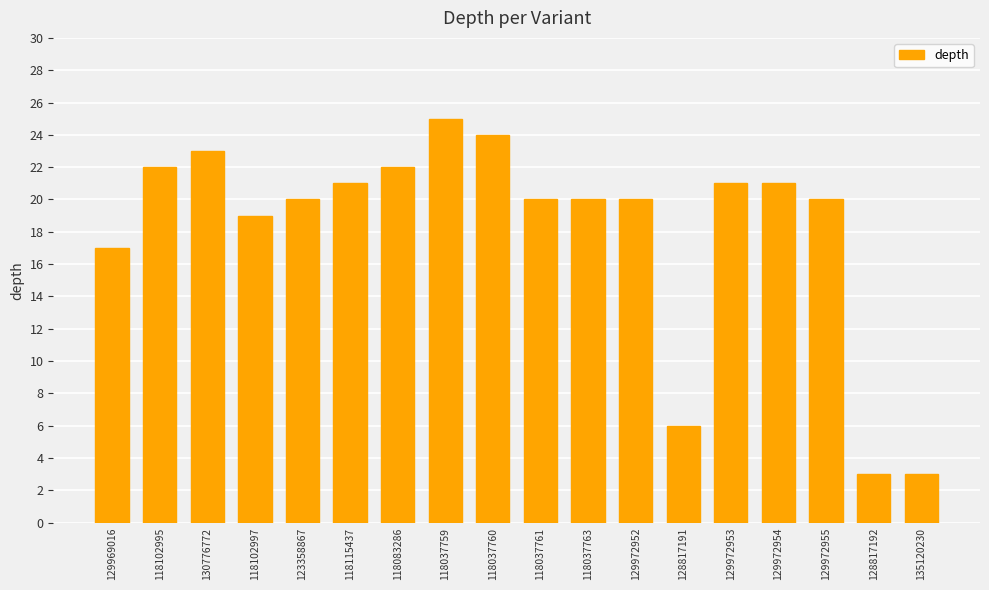

Between 135120230 and 129972955, which is larger?

129972955